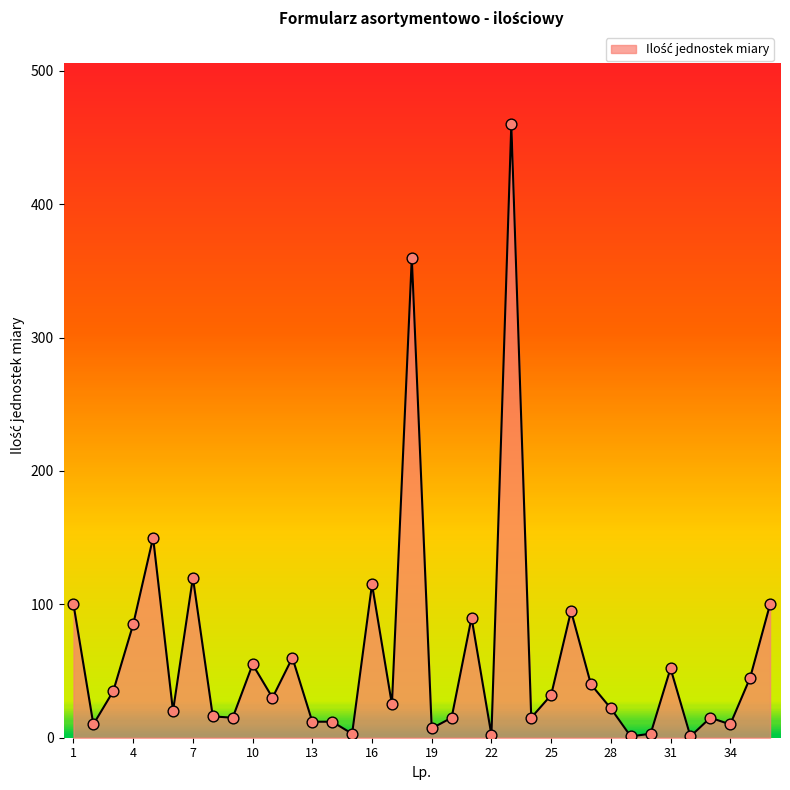

What is the maximum value shown in the chart?

460